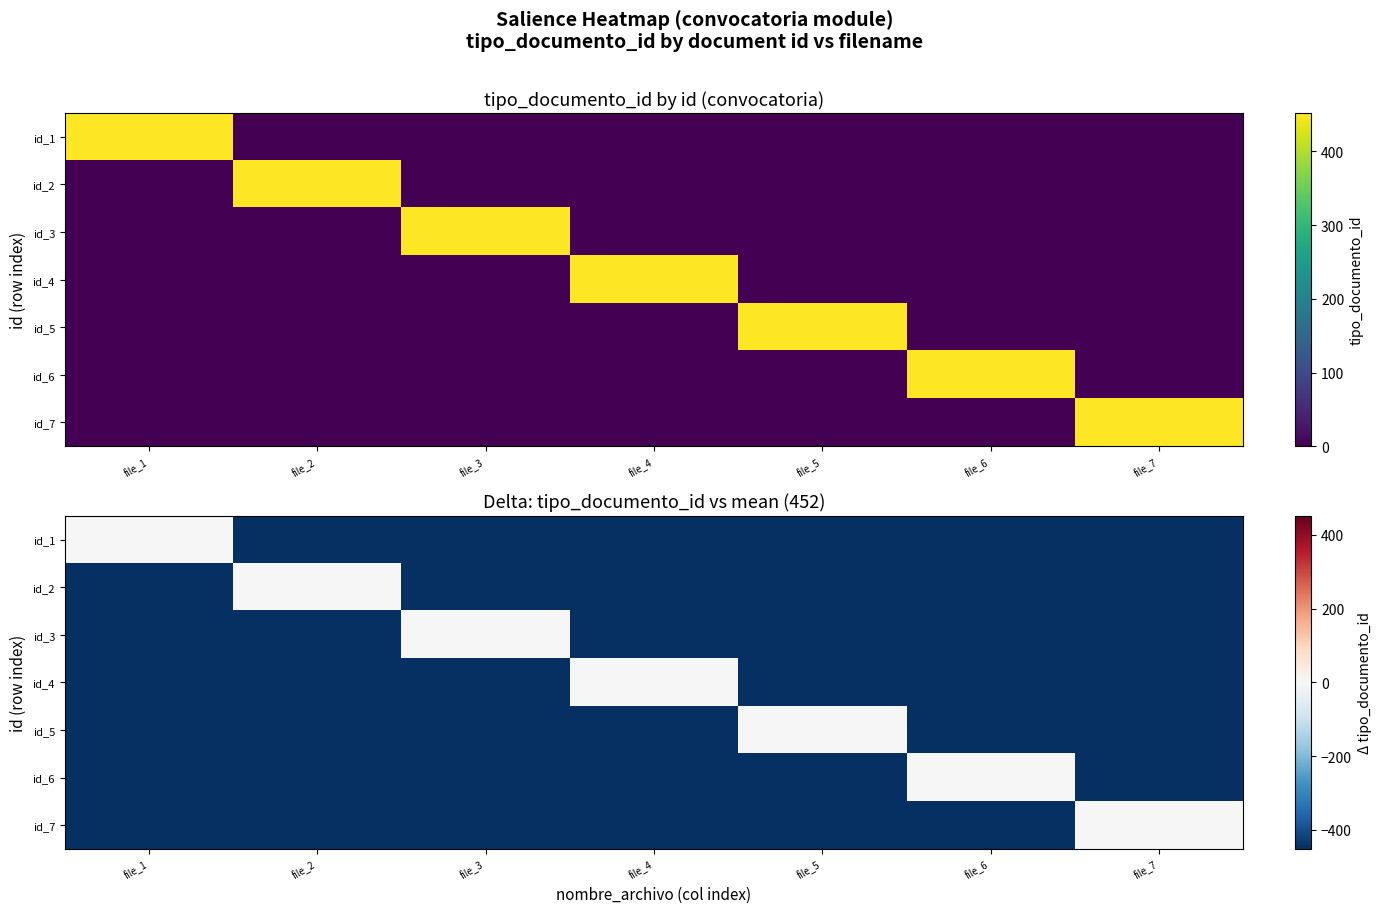

Which series has the largest range (max minus min)?

id_1